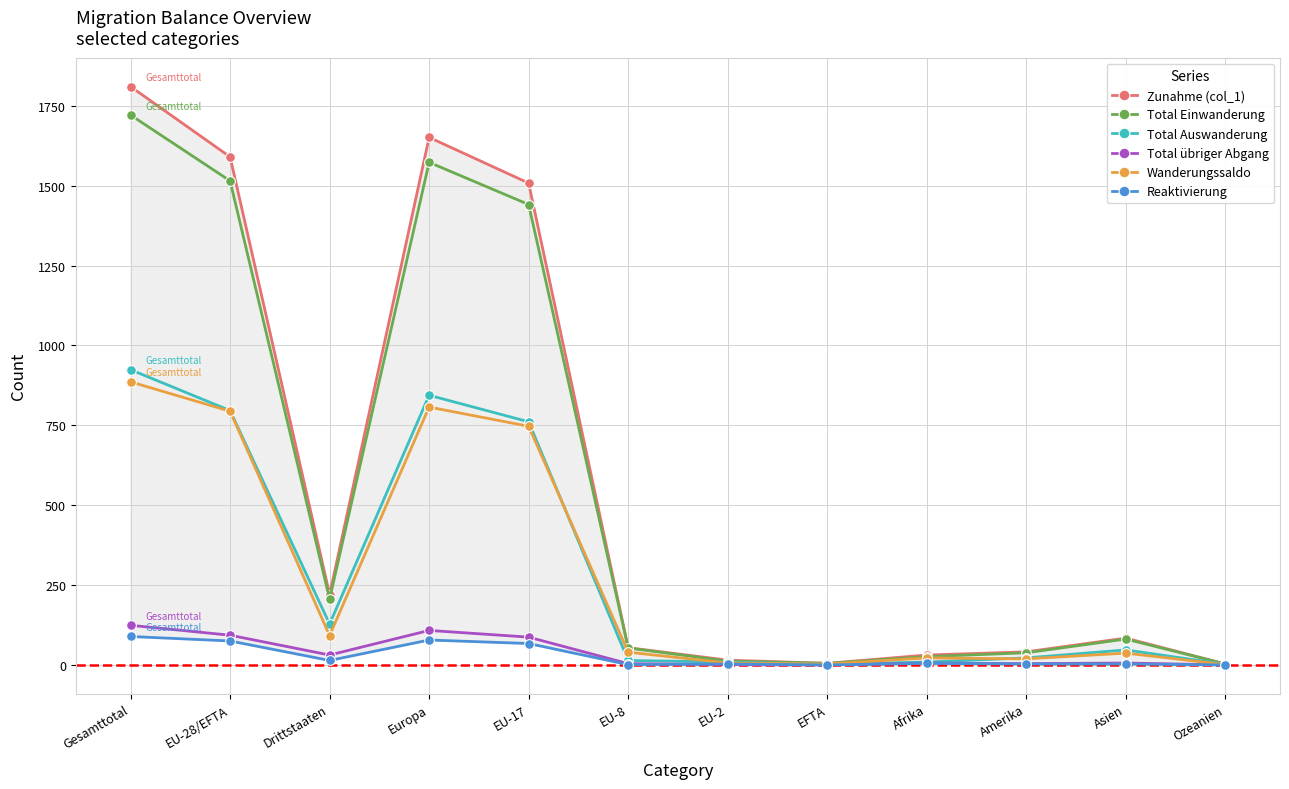

What is the total value across all series at Drittstaaten?

691